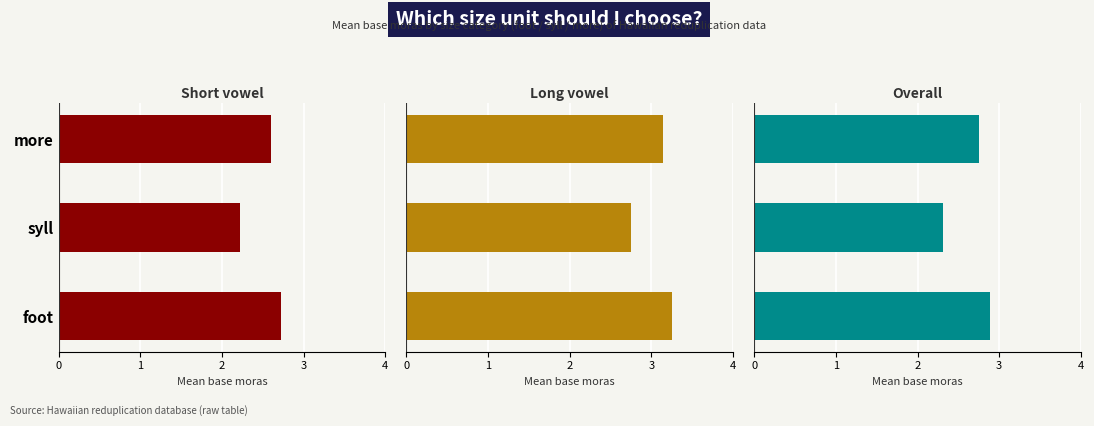

Reading right to left, extract all data points from this chart.

short: 2=2.6	1=2.2	0=2.7
long: 2=3.1	1=2.8	0=3.2
overall: 2=2.8	1=2.3	0=2.9